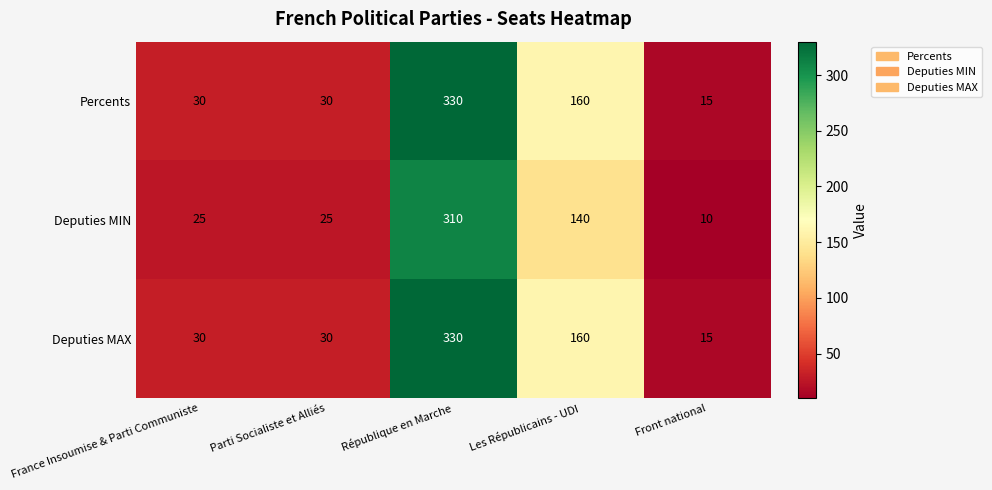

What is the minimum value shown in the chart?

10